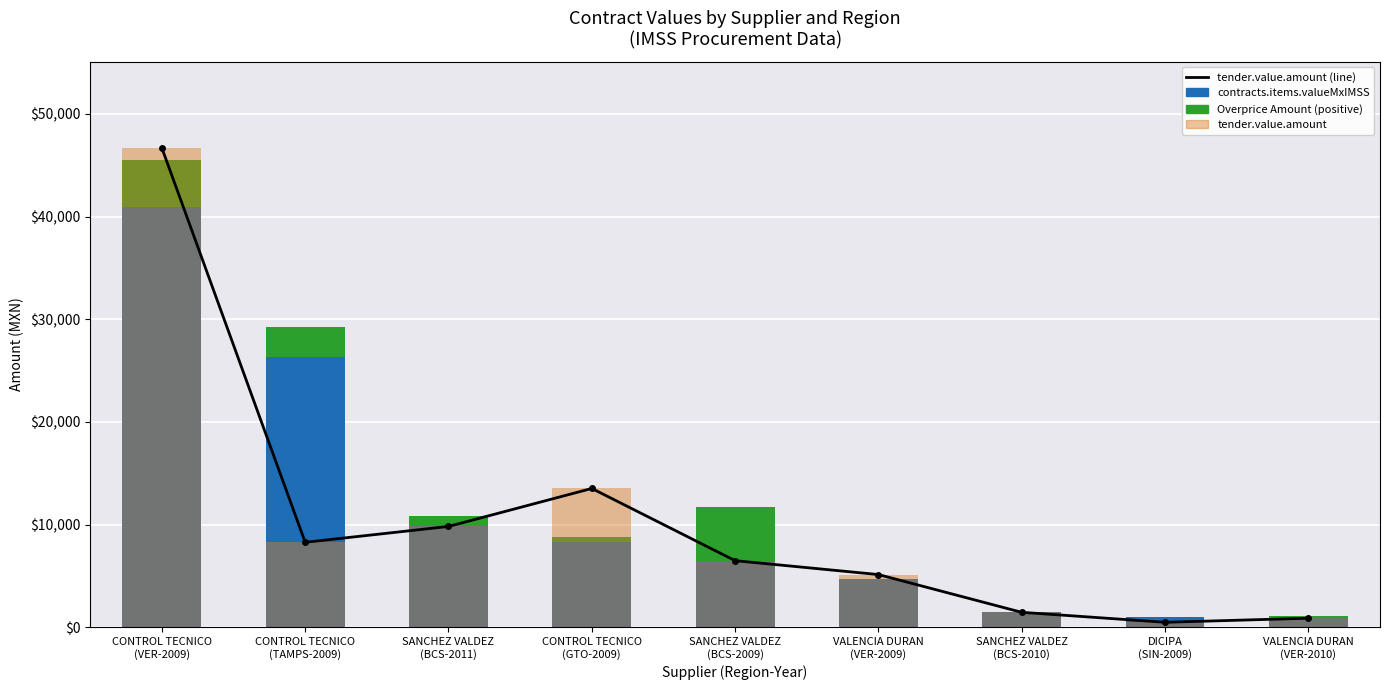

The value of contracts.items.valueMxIMSS at CONTROL TECNICO
(GTO-2009) is 2816.1. True or false?

False